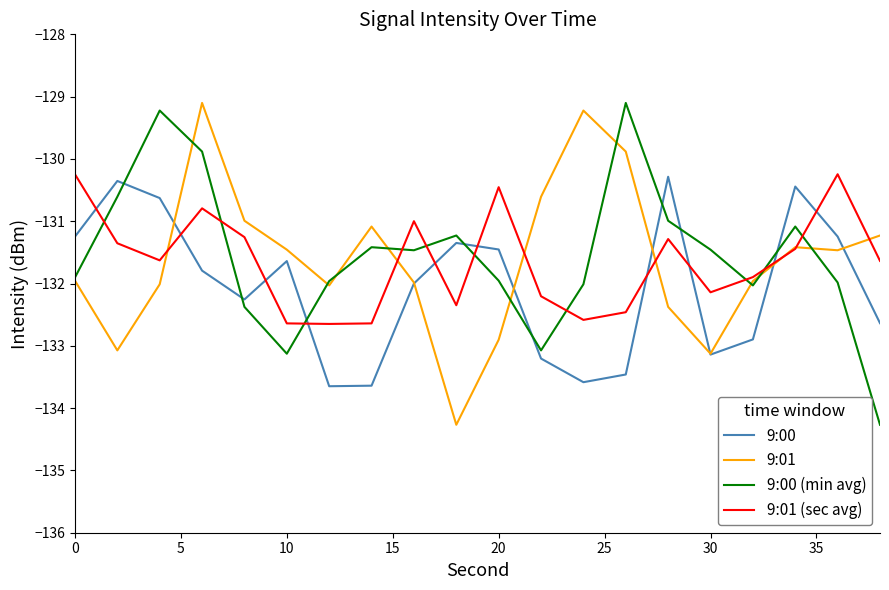

After their last crossing, which series has the higher values: 9:01 or 9:00 (min avg)?

9:01